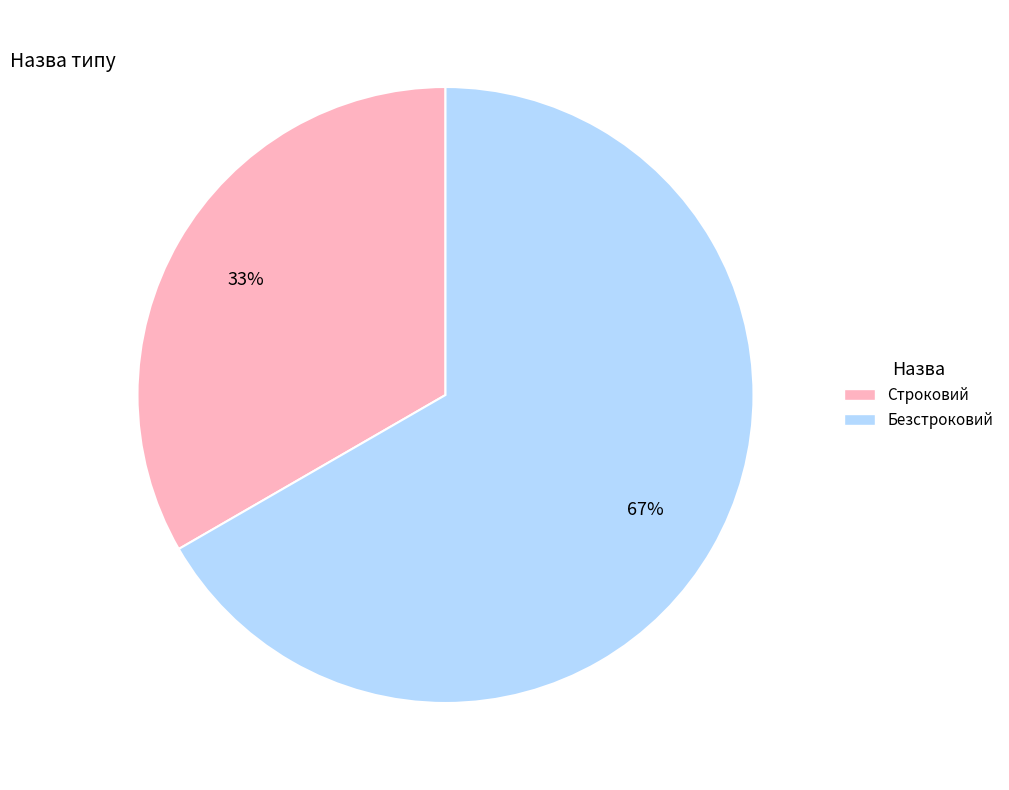

Between Безстроковий and Строковий, which is larger?

Безстроковий